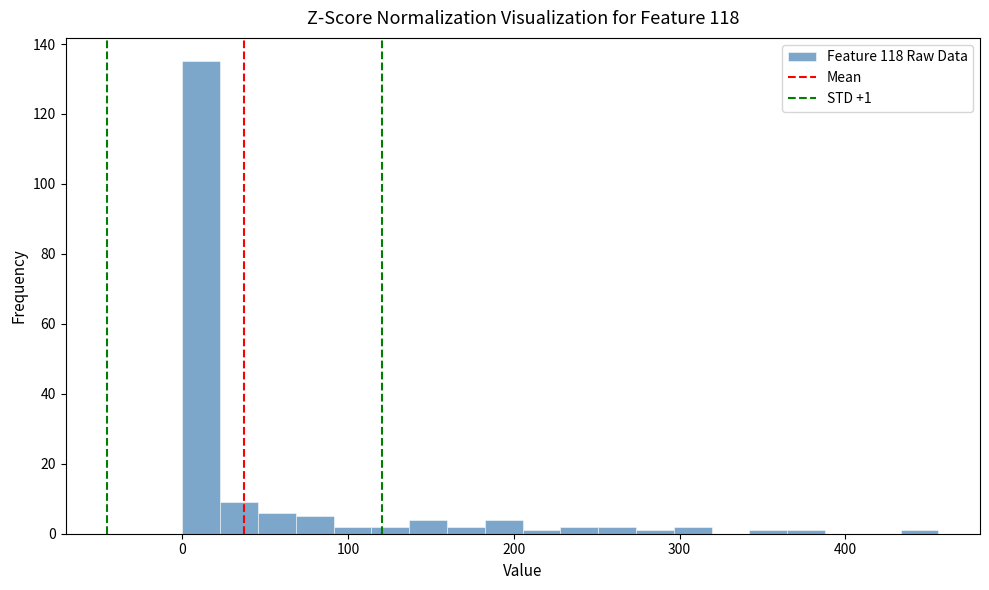

Around what value on the x-axis is the tallest bar? Give the approximate position of its centre, as read against the axis.

10